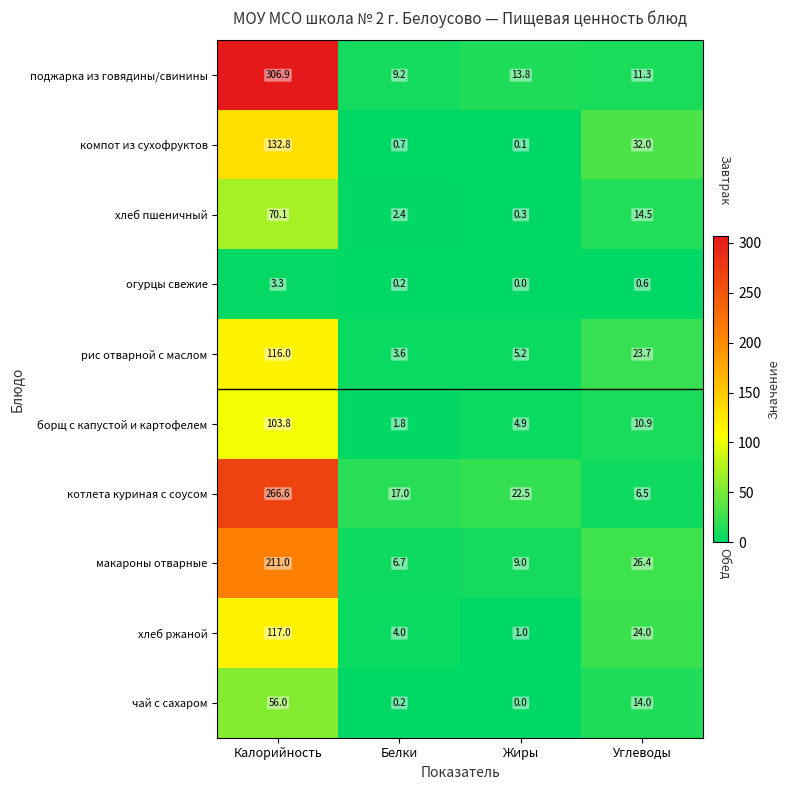

How many data points in компот из сухофруктов are less than 32?

2